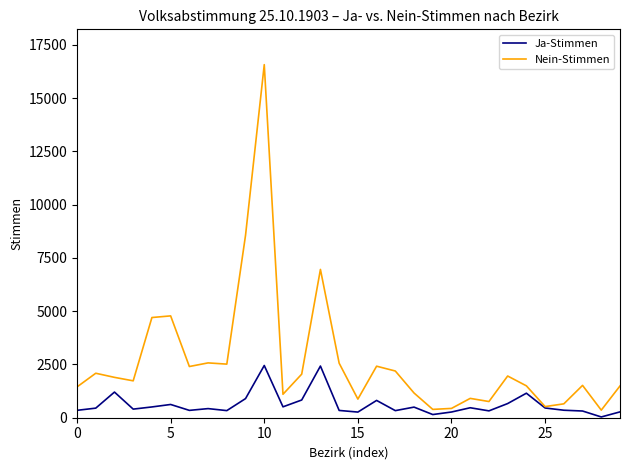

Which series has the largest range (max minus min)?

Nein-Stimmen